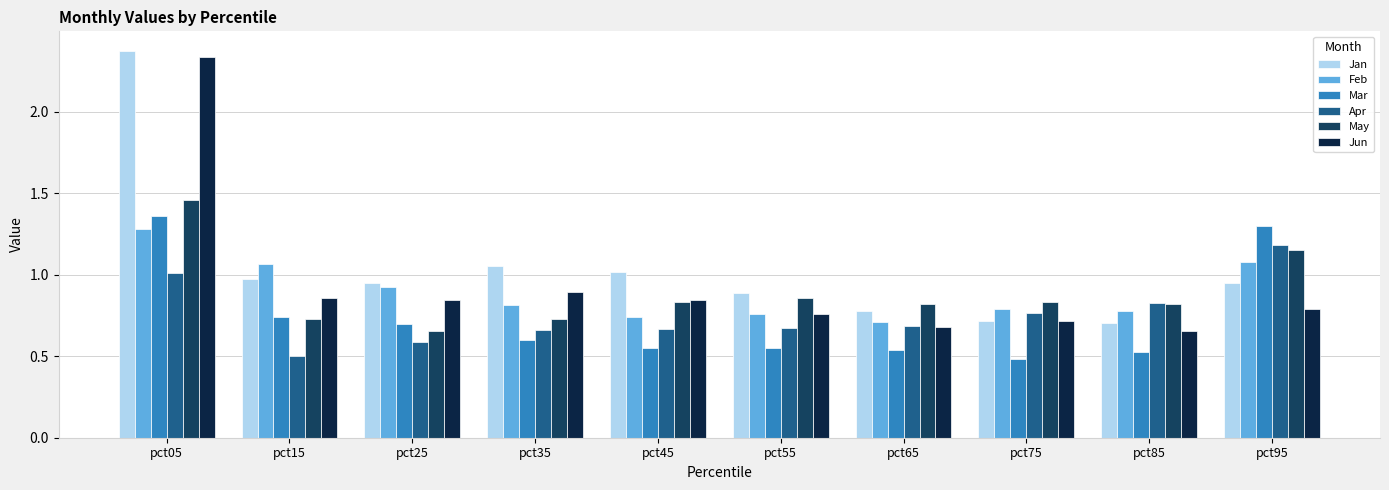

The value of Jun at pct35 is 0.3. True or false?

False